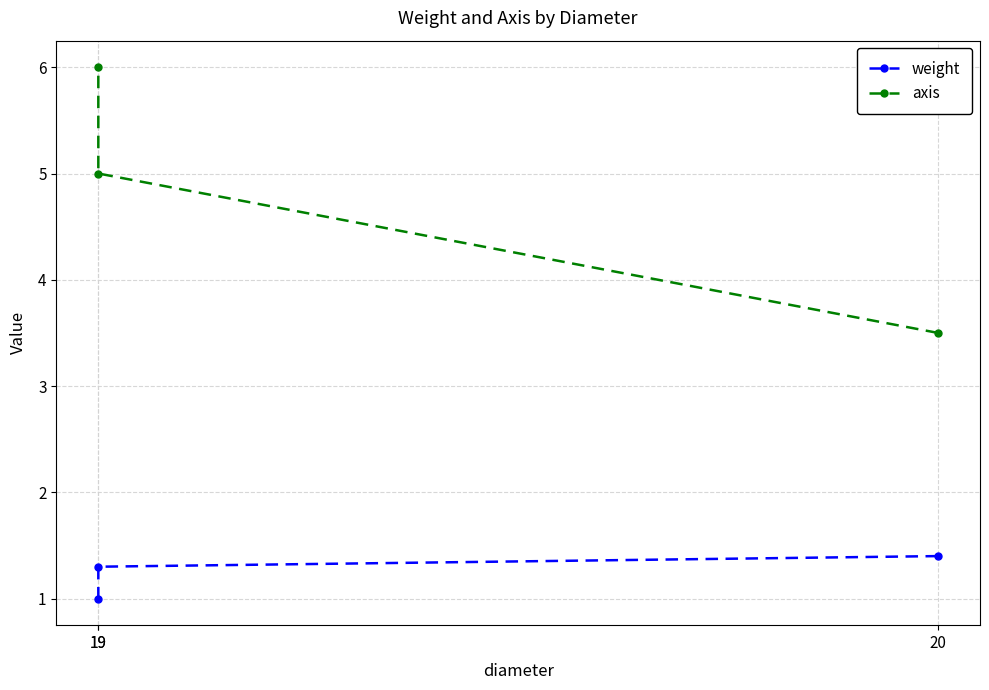

What is the difference between the axis values at 19 and 20?

1.5